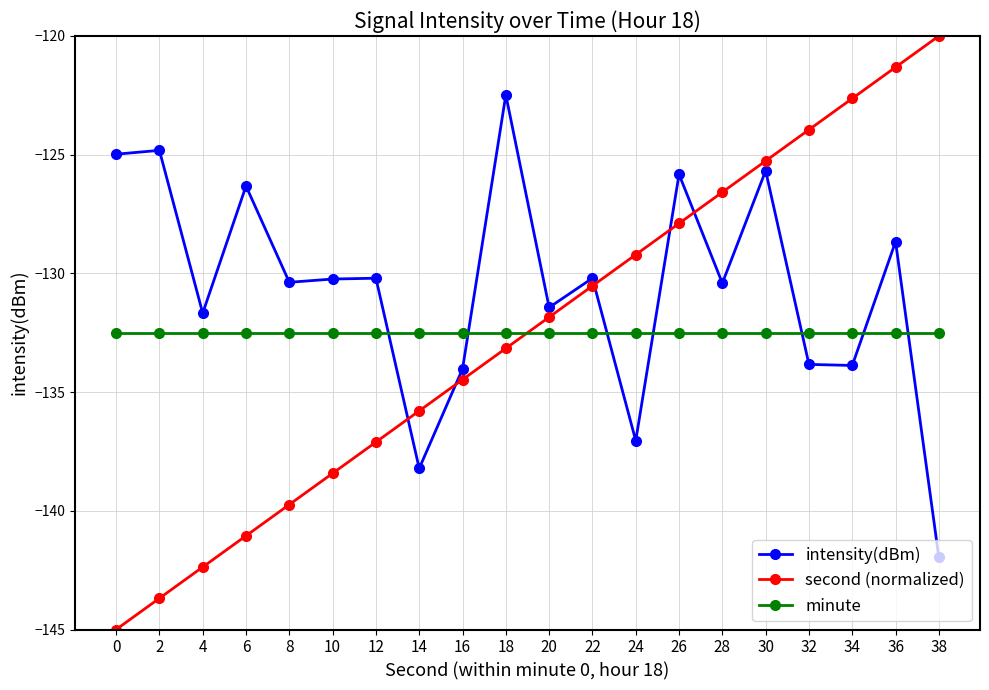

True or false: second (normalized) and intensity(dBm) intersect in this chart.

True